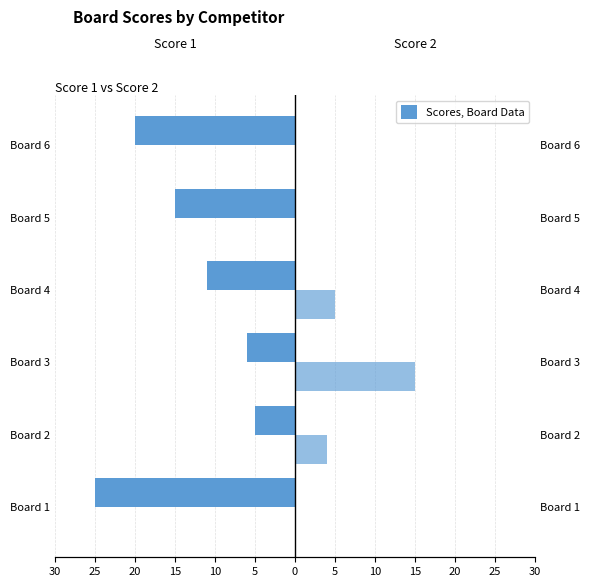

What is the difference between the second highest and minimum values in the Score 2 series?

5